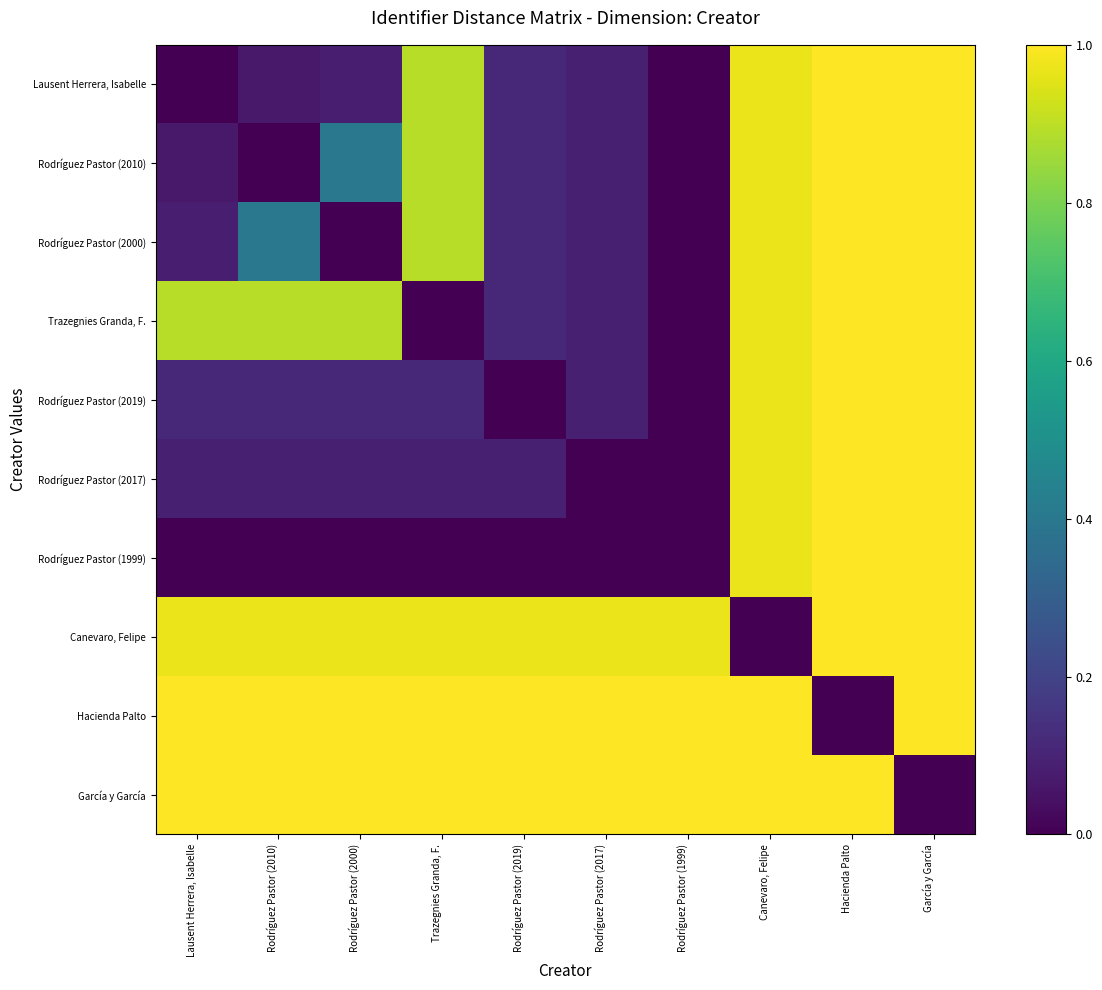

At which category is the sum across all series the highest?

Hacienda Palto